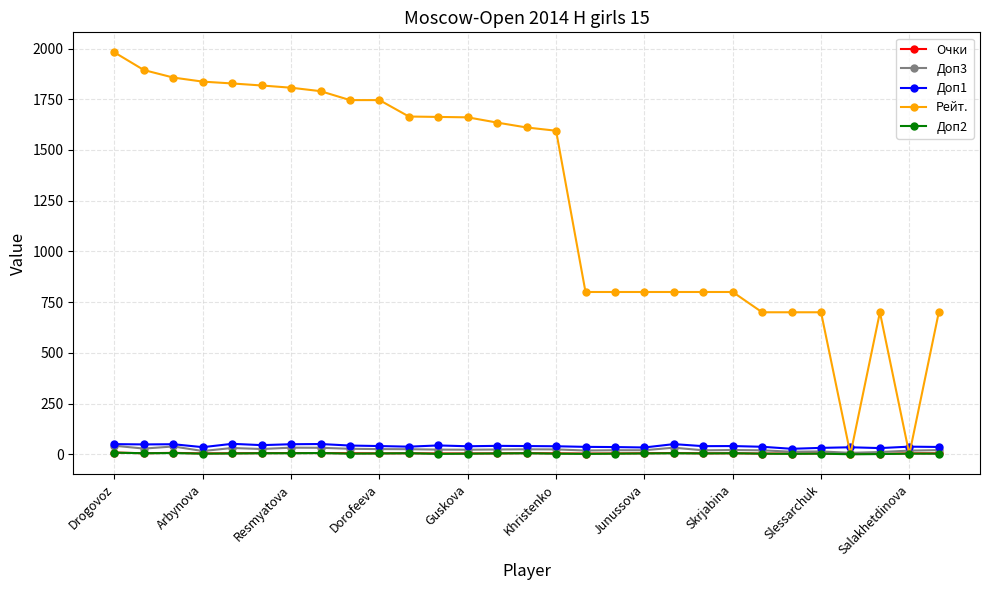

How many data points in Рейт. are less than 1611?

14